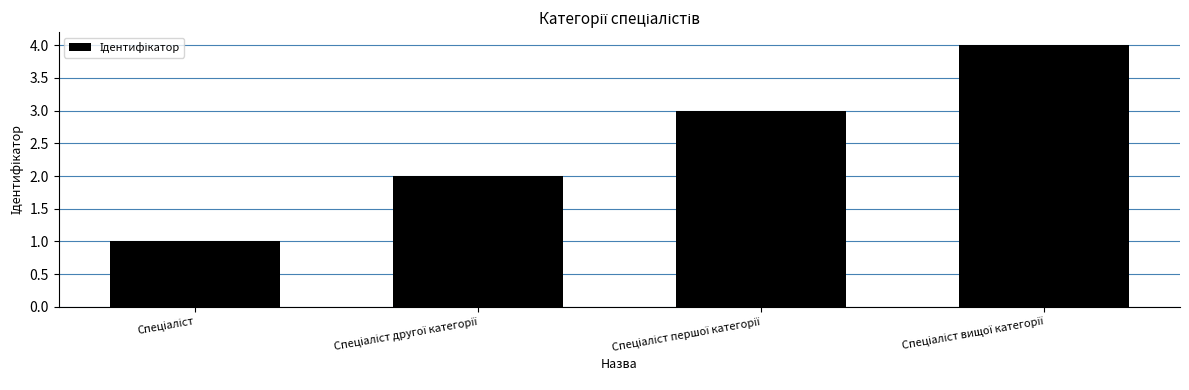

Are the bars grouped side by side (vs. stacked)?

No